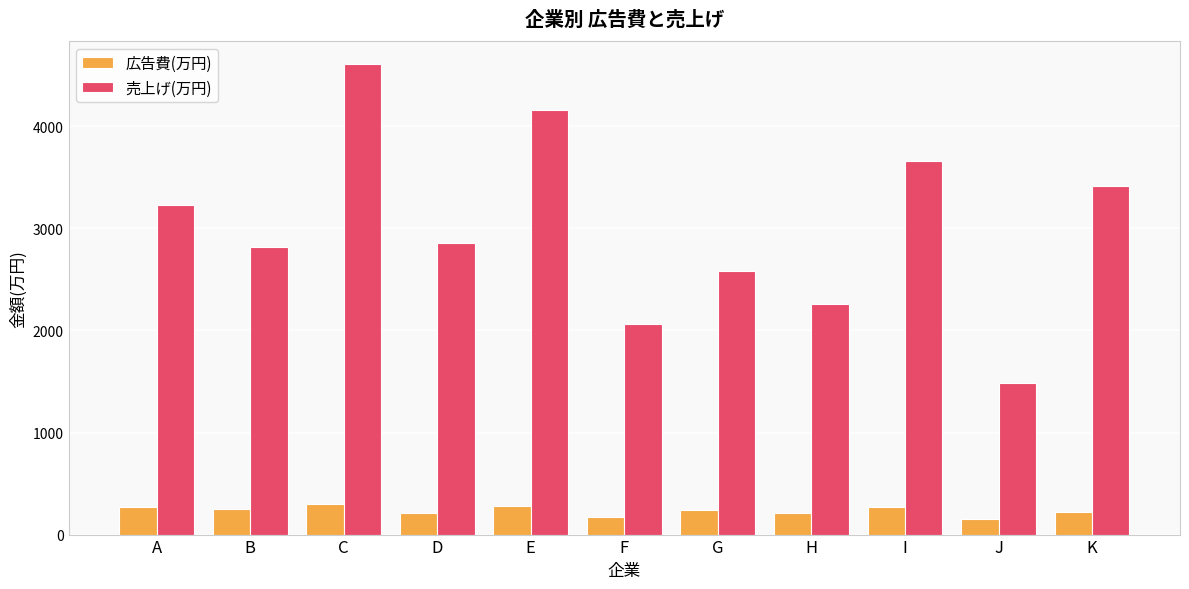

At which category does the chart reach its peak across all series?

C